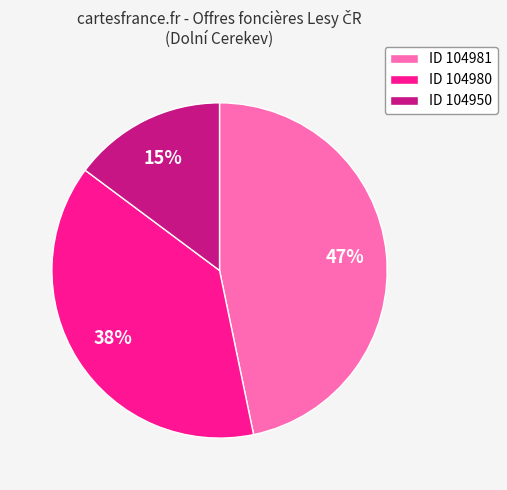

Which slice is the smallest?

ID 104950